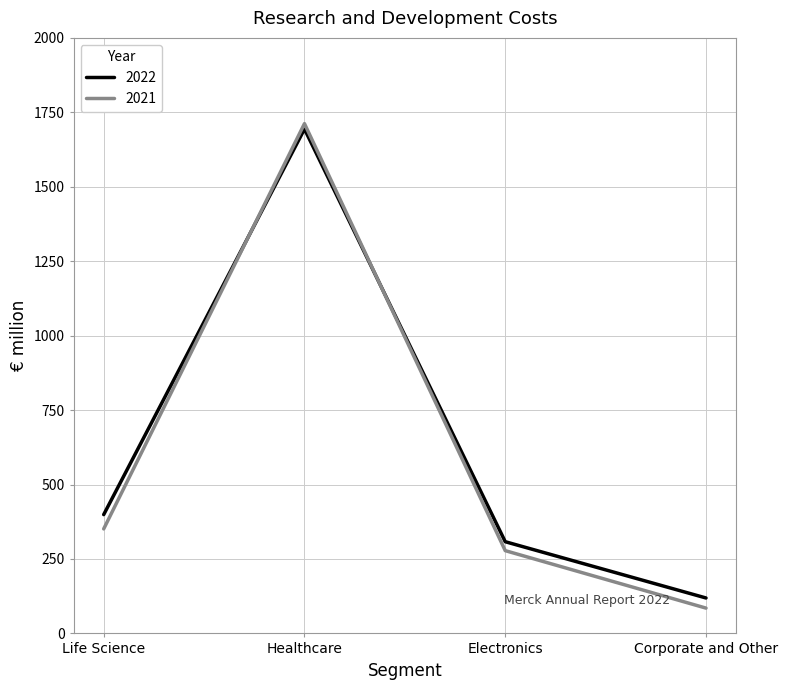

What is the minimum value for 2022?

119